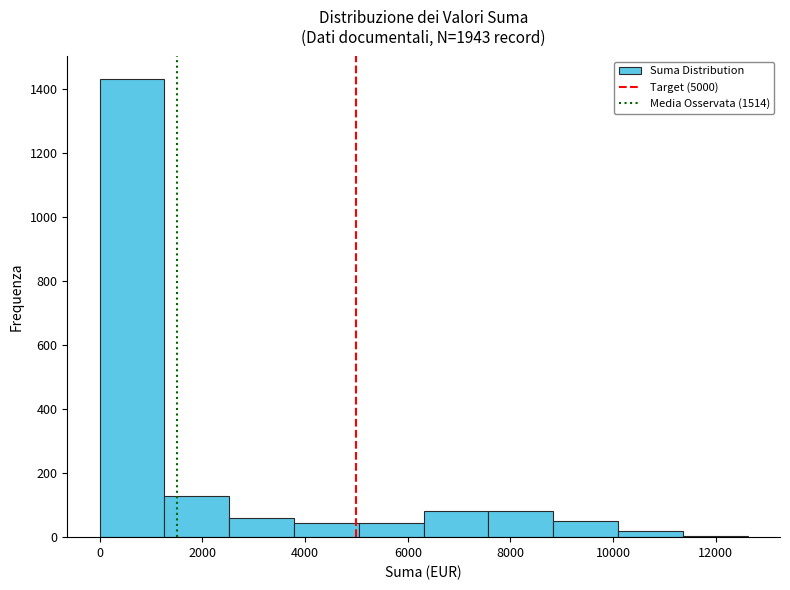

How tall is the bar that spans 7600 to 8800 on the x-axis? Neither the bar edges nor the heights are printed on the chart, so give them approximately, as read against the axes.

80